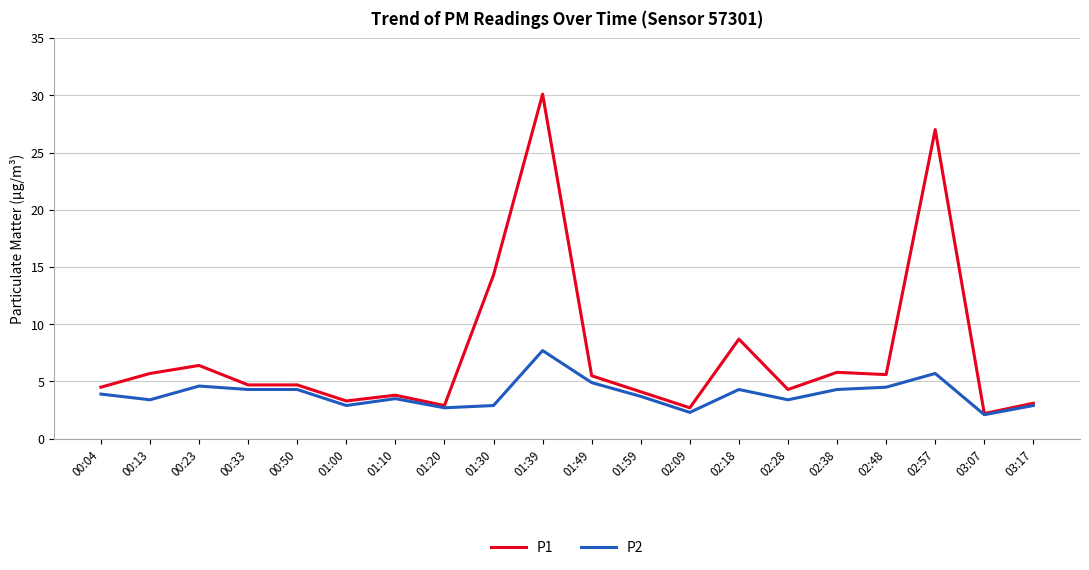

Which series has the largest total across all categories?

P1